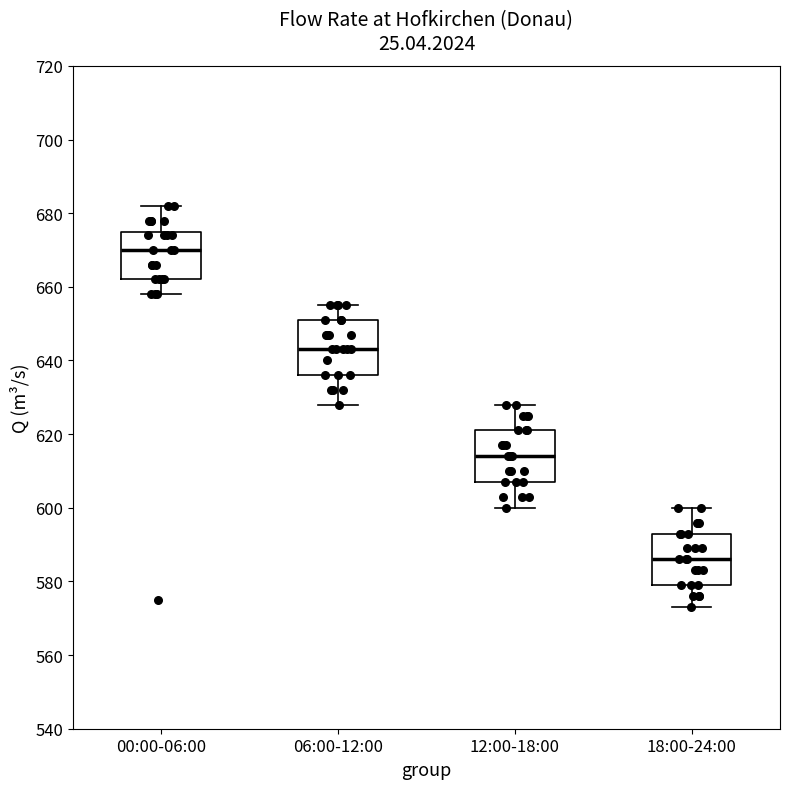

Reading left to right, transcribe this box plot: for each box, give where its median line is, the range the box spans, and where its two whiskers end, as read against the y-axis. The values are not printed on the chart, so give them approximately, as read against the axis.

00:00-06:00: median 670, box 662 to 676, whiskers 658 to 682
06:00-12:00: median 644, box 636 to 652, whiskers 628 to 656
12:00-18:00: median 614, box 608 to 622, whiskers 600 to 628
18:00-24:00: median 586, box 580 to 594, whiskers 574 to 600